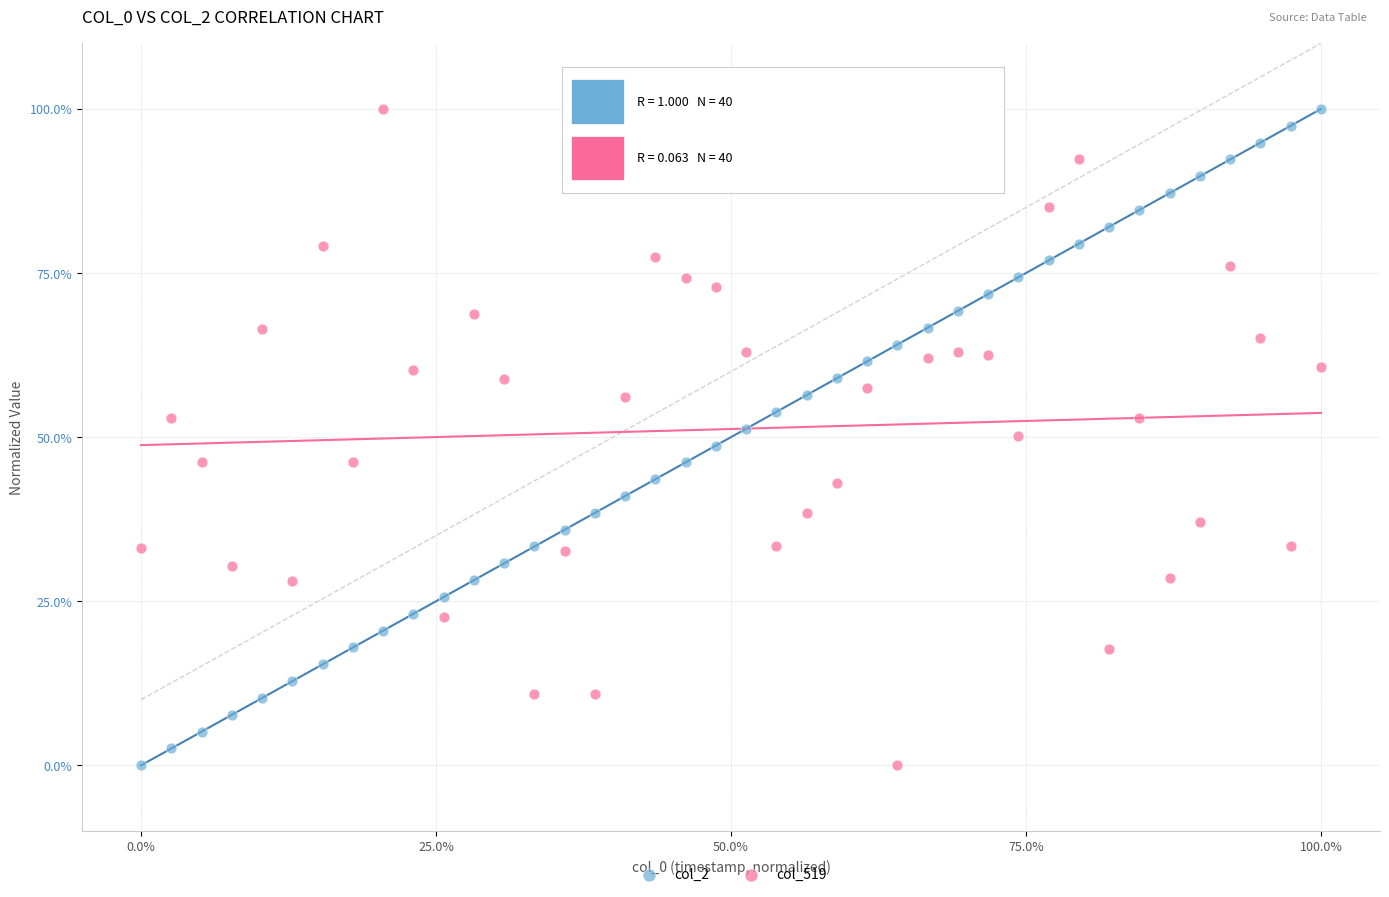

What are all the series names shown in the legend?

col_2, col_519